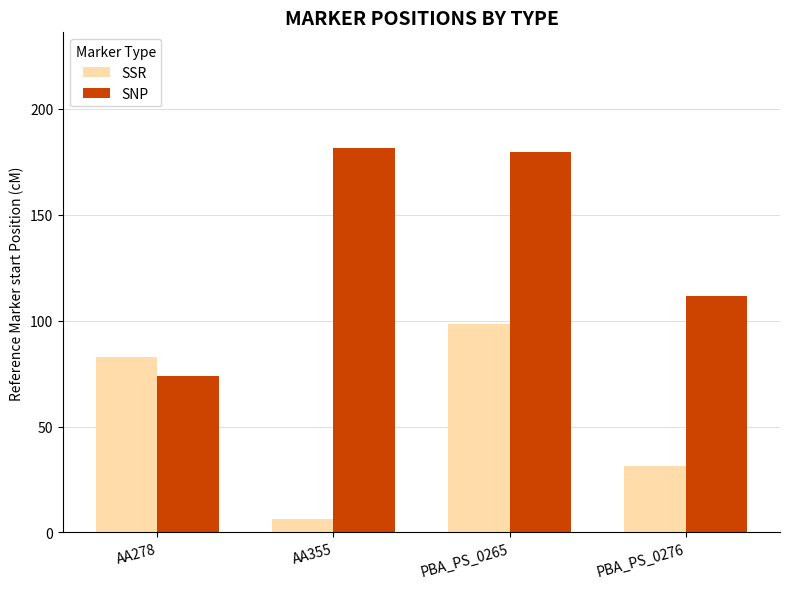

What is the greatest value displayed?

181.6